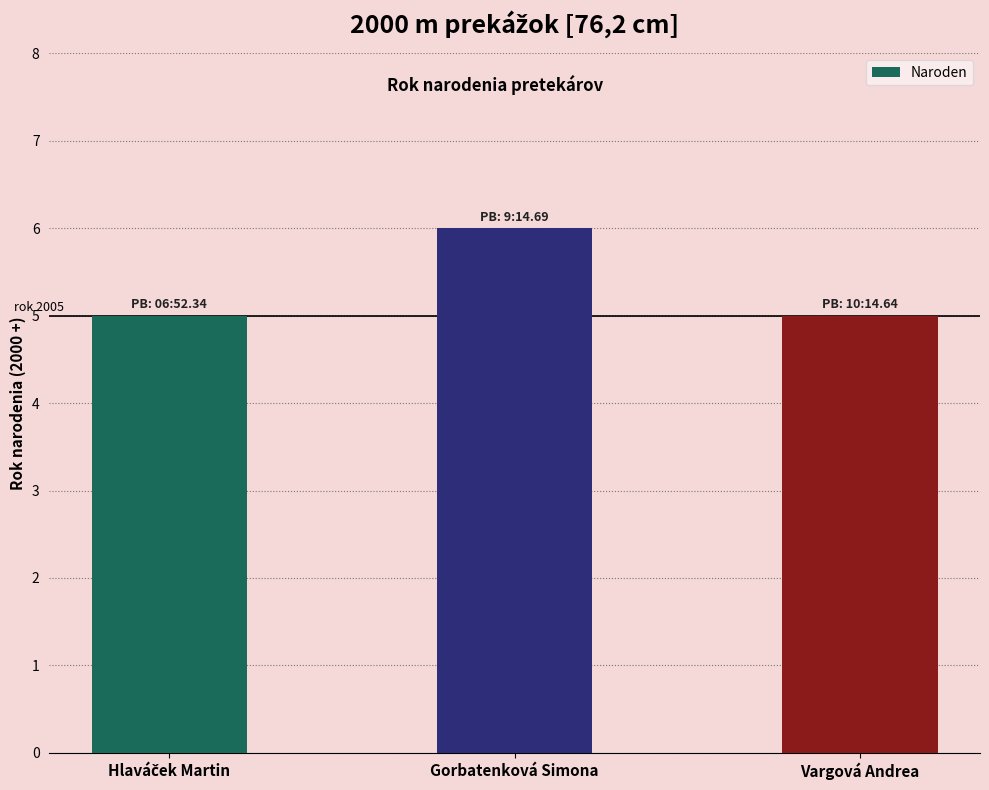

What is the sum of all values?

16